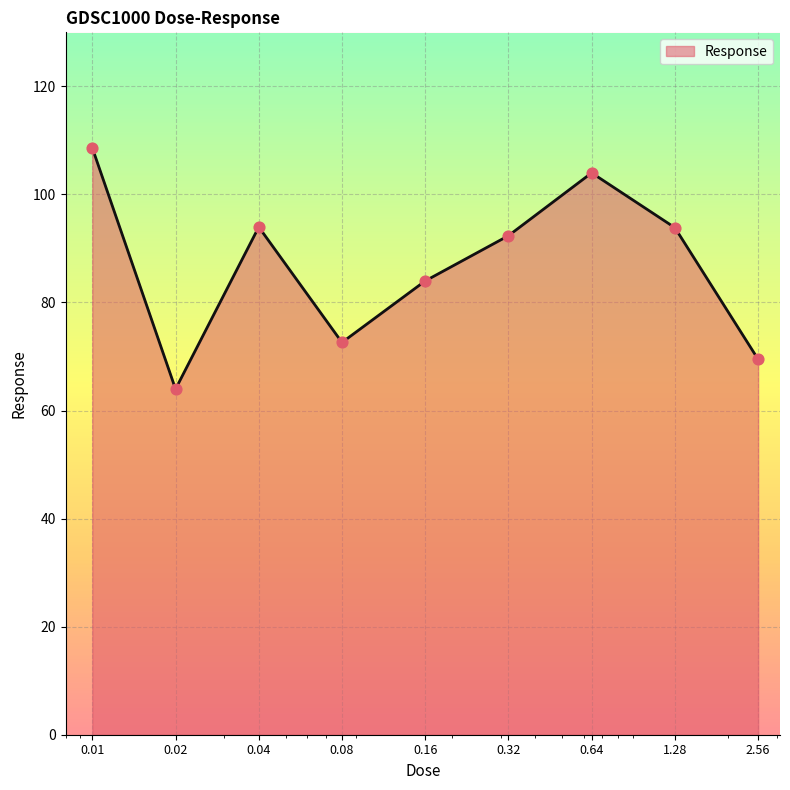

What is the difference between the maximum and minimum values?

44.6